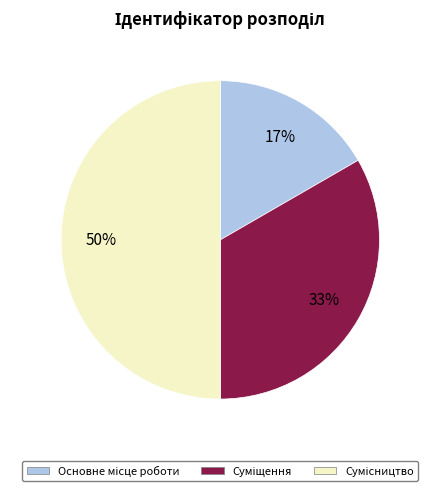

To the nearest percent, what is the average slice percentage?

33%